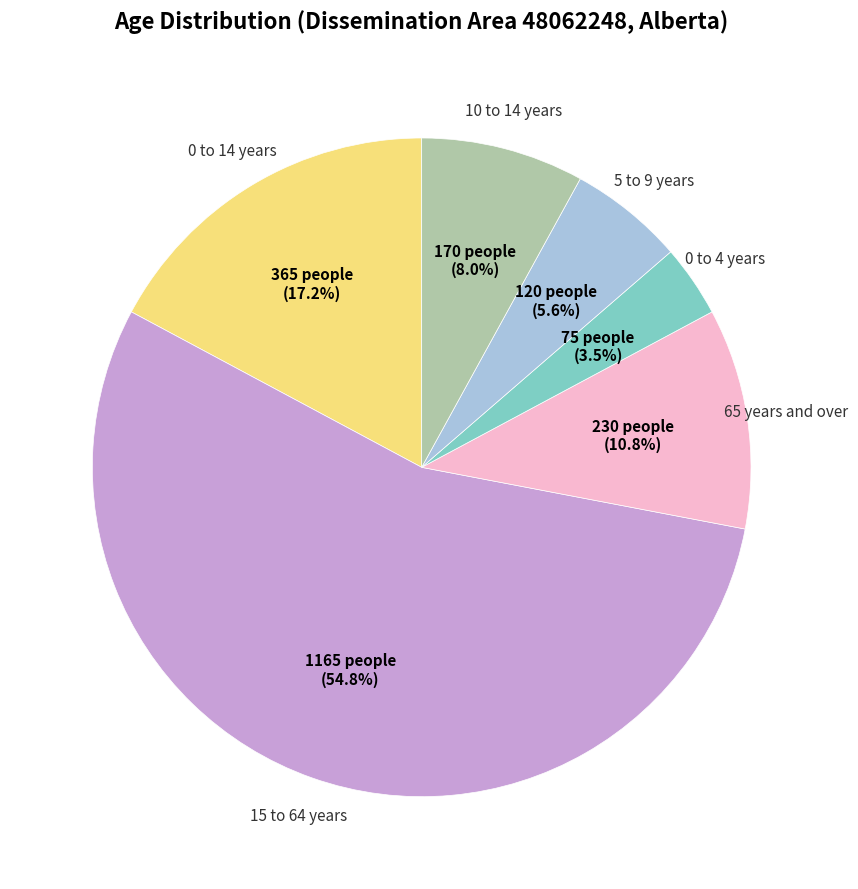

Is there any slice that represents more than half of the pie?

Yes